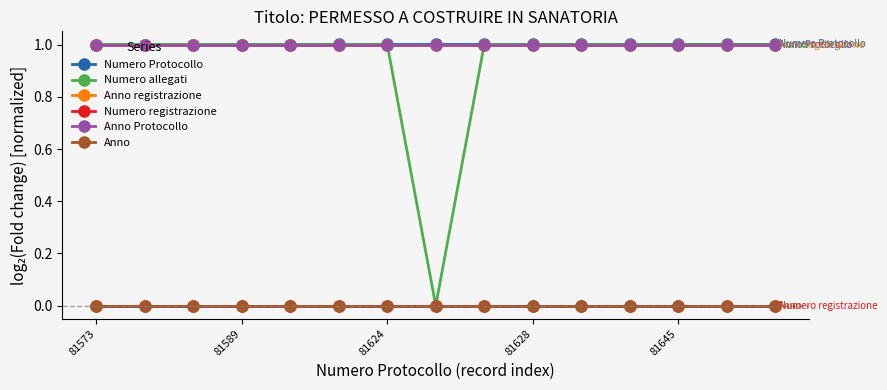

What is the average value of the Anno Protocollo series?

1.0